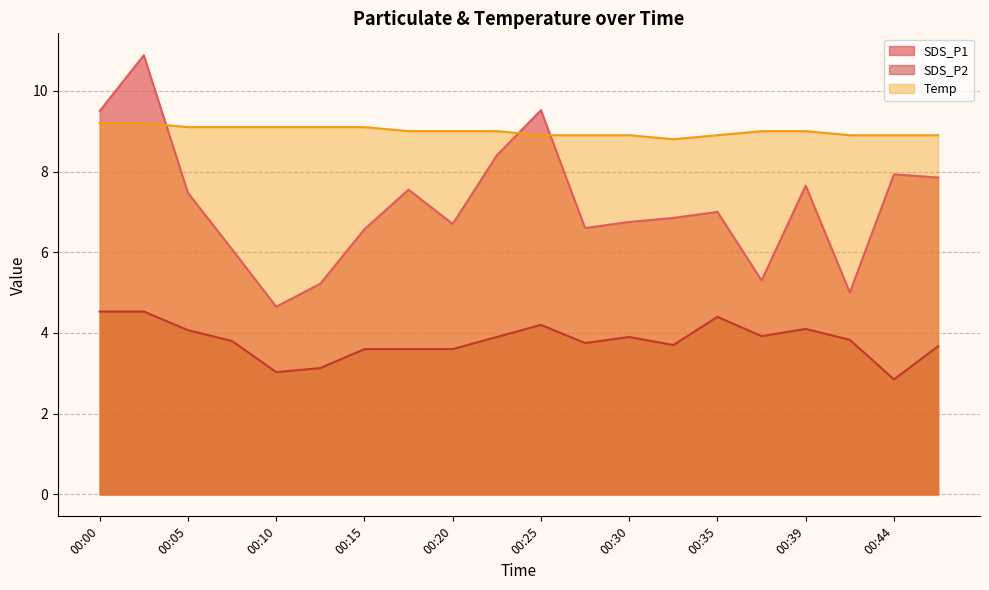

Between 00:10 and 00:32, which is larger?

00:32